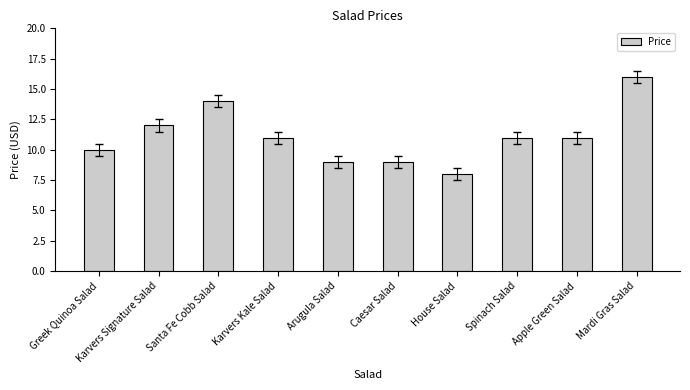

Is it true that the value at Caesar Salad is 3?

False